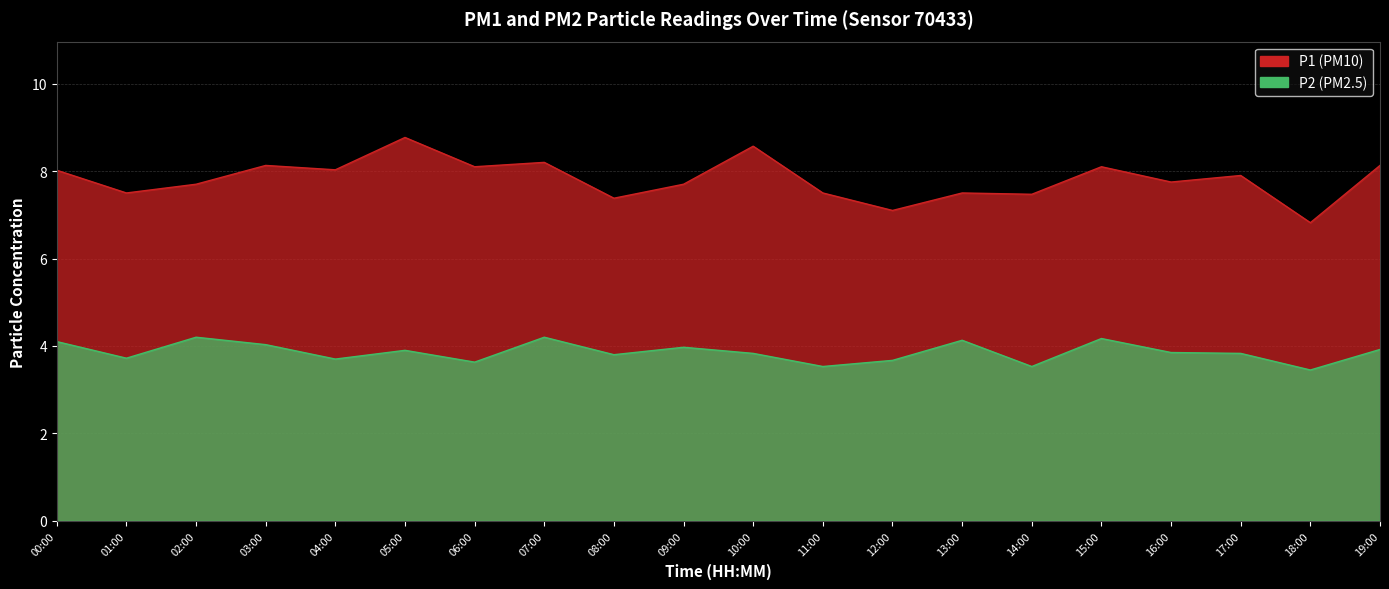

True or false: P1 and P2 intersect in this chart.

False